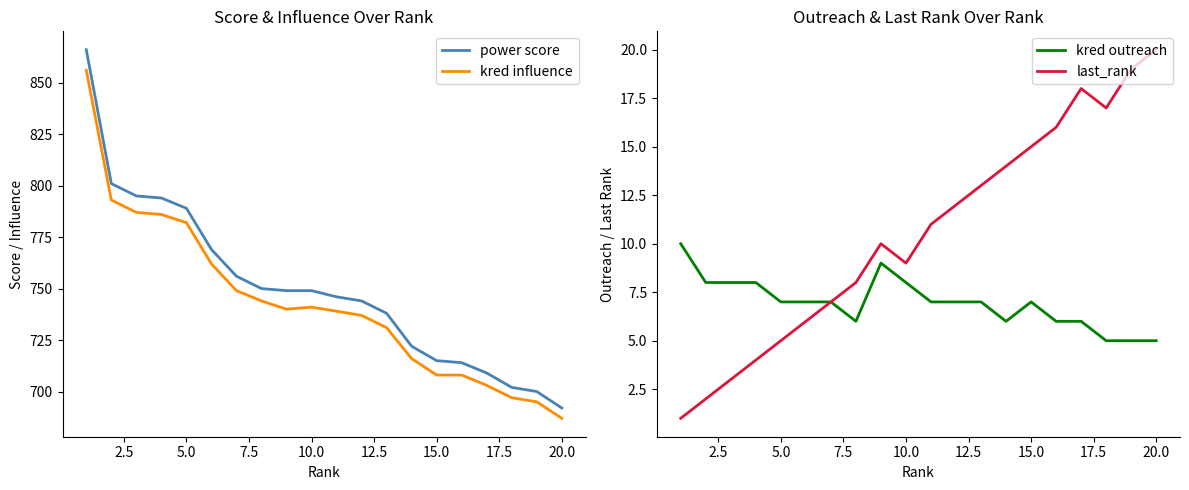

Is it true that kred influence equals 1381 at 5.0?

False